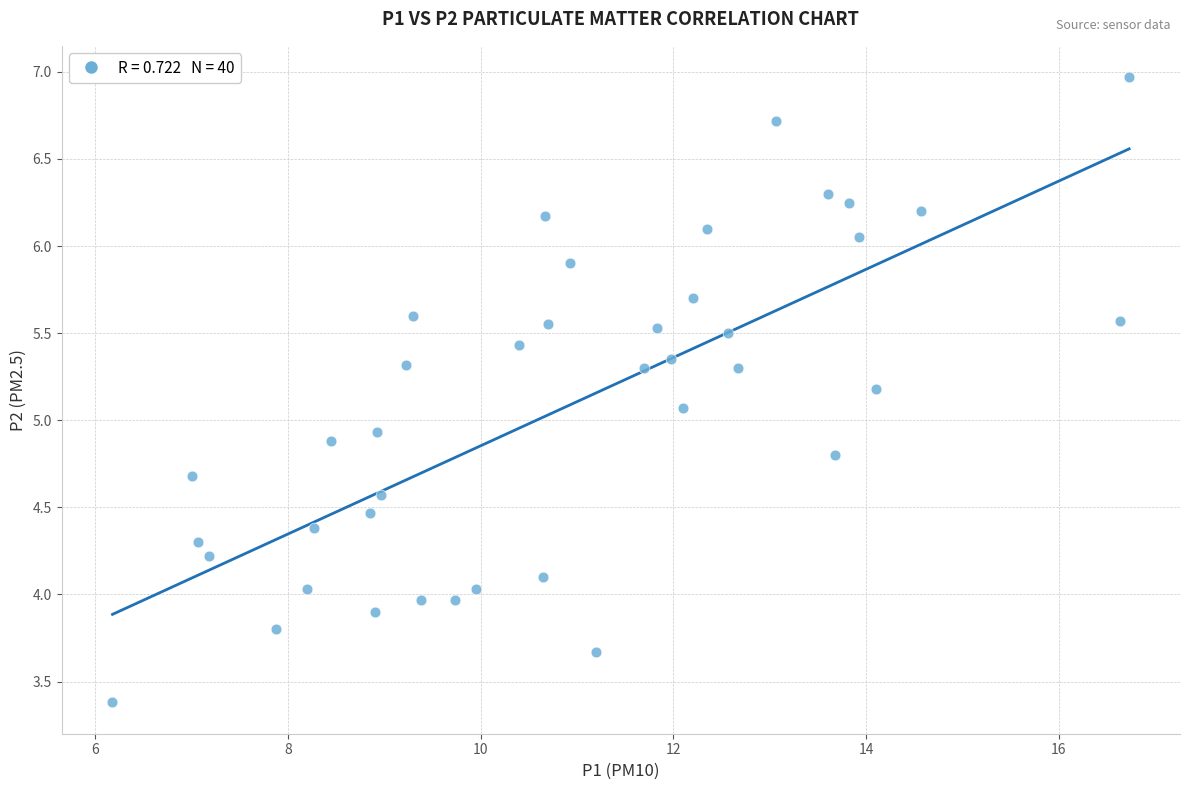

What is the range of X values (max minus min)?

10.6